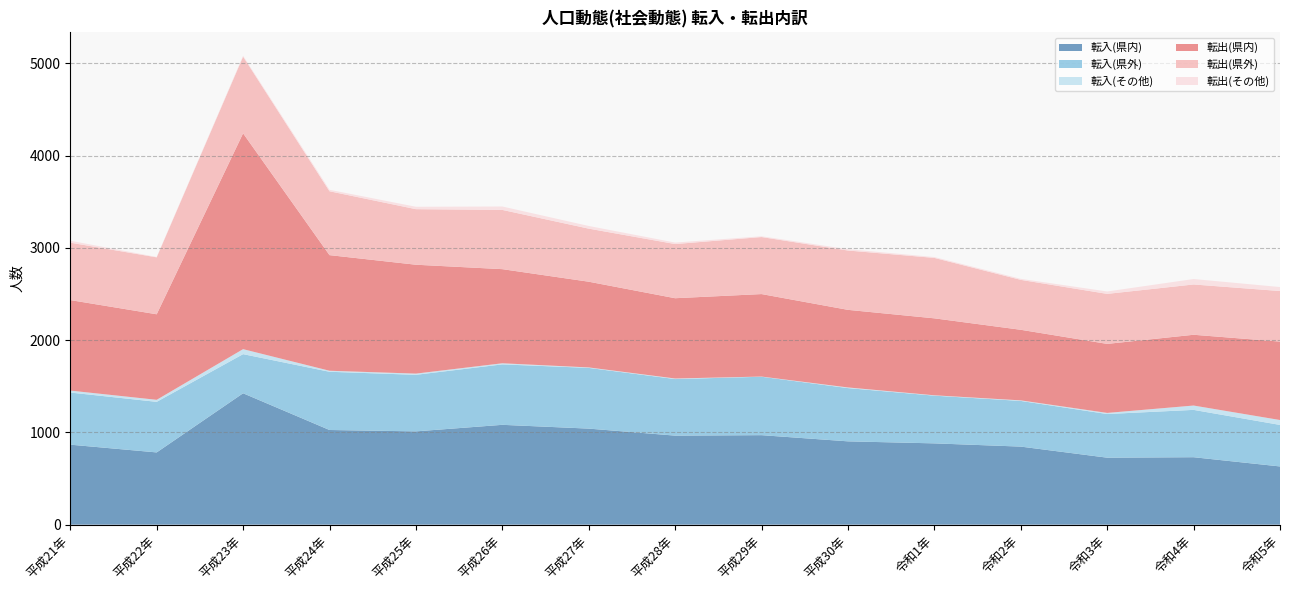

Reading left to right, transcribe all the data shown in this chart.

転入(県内): 867	783	1424	1026	1011	1082	1041	965	970	903	881	846	726	731	631
転入(県外): 565	548	424	631	613	655	658	613	633	577	517	495	473	513	450
転入(その他): 21	22	54	11	13	12	5	6	2	7	4	6	12	47	53
転出(県内): 981	927	2339	1253	1180	1020	929	870	894	841	834	765	748	767	850
転出(県外): 622	617	831	692	602	642	575	587	618	643	655	541	542	545	548
転出(その他): 21	4	9	16	26	37	29	16	8	14	9	11	26	59	43